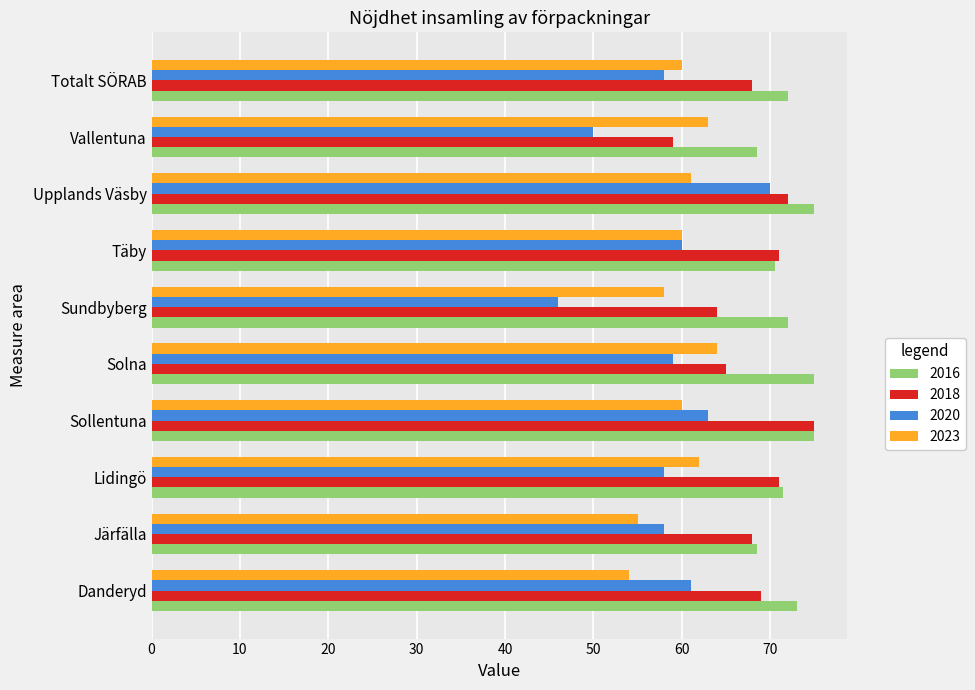

How many series are shown in this chart?

4